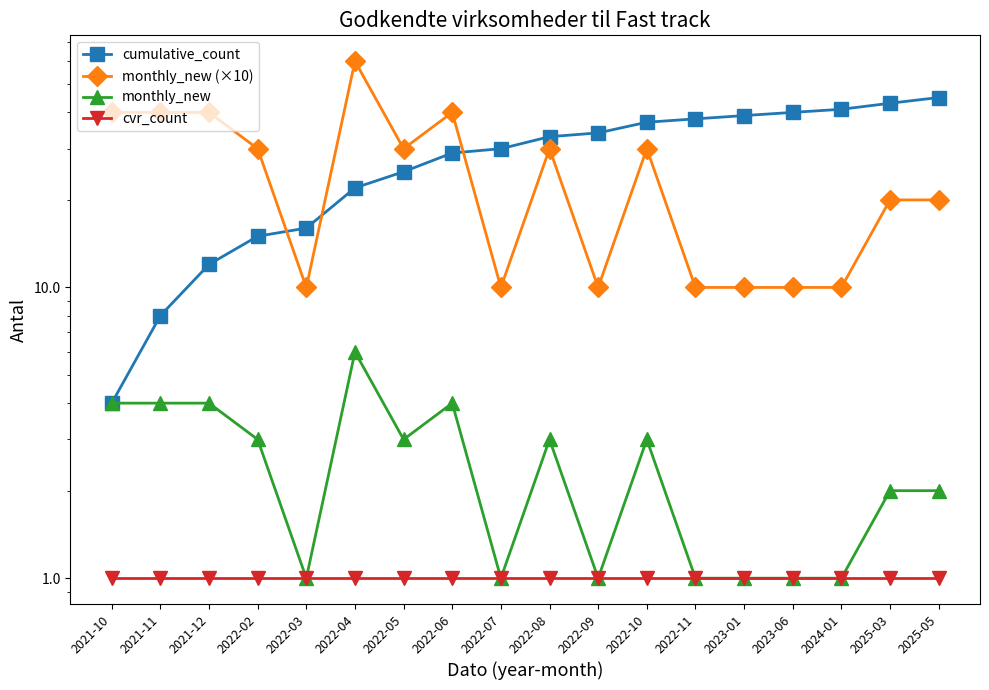

Is it true that monthly_new equals 2 at 2022-03?

False